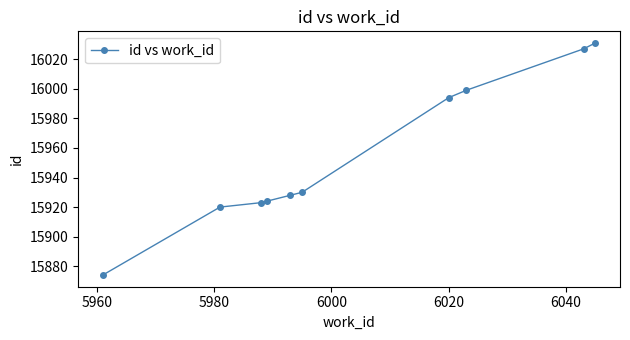

What is the value of the 2nd point from the left?

15920